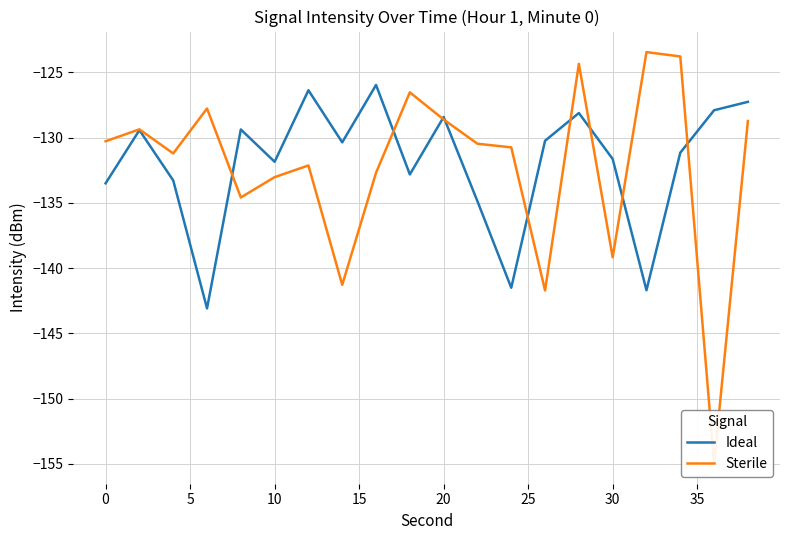

How many lines are shown in the chart?

2